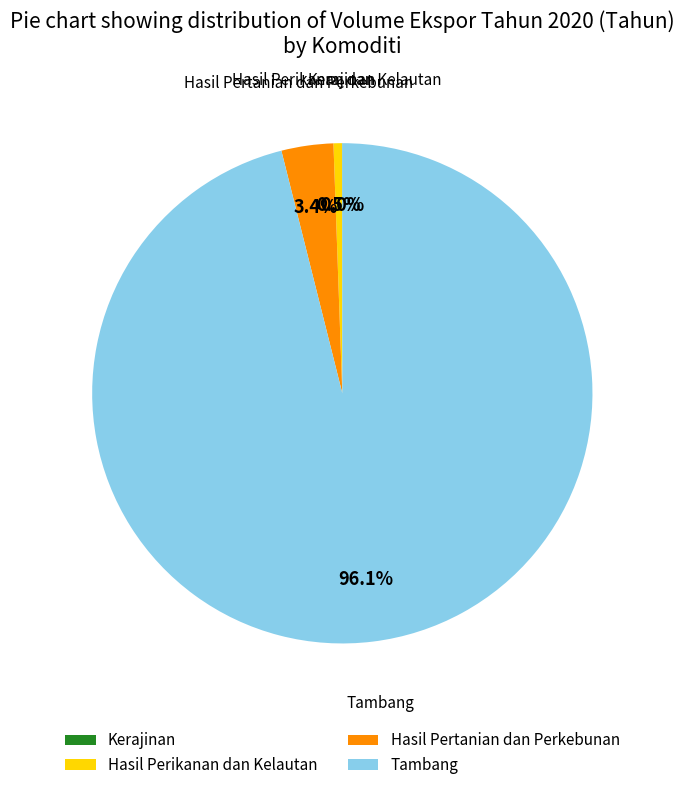

What percentage is NOT represented by Hasil Pertanian dan Perkebunan?

96.6%